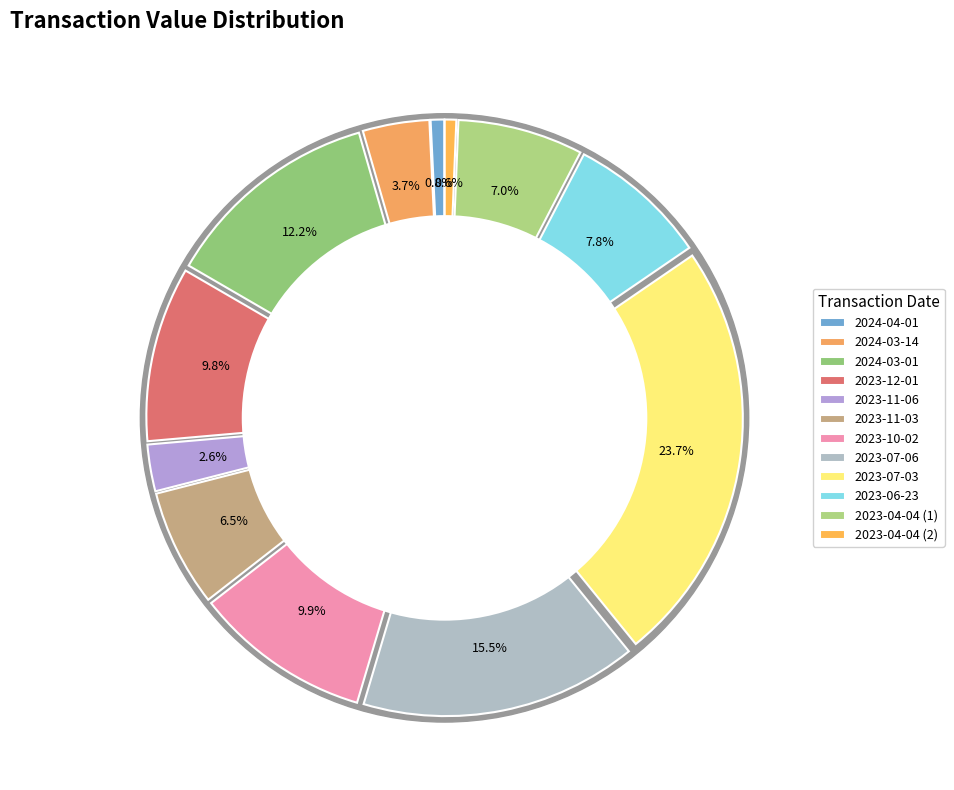

What percentage is the 2024-03-01 slice, to the nearest percent?

12%